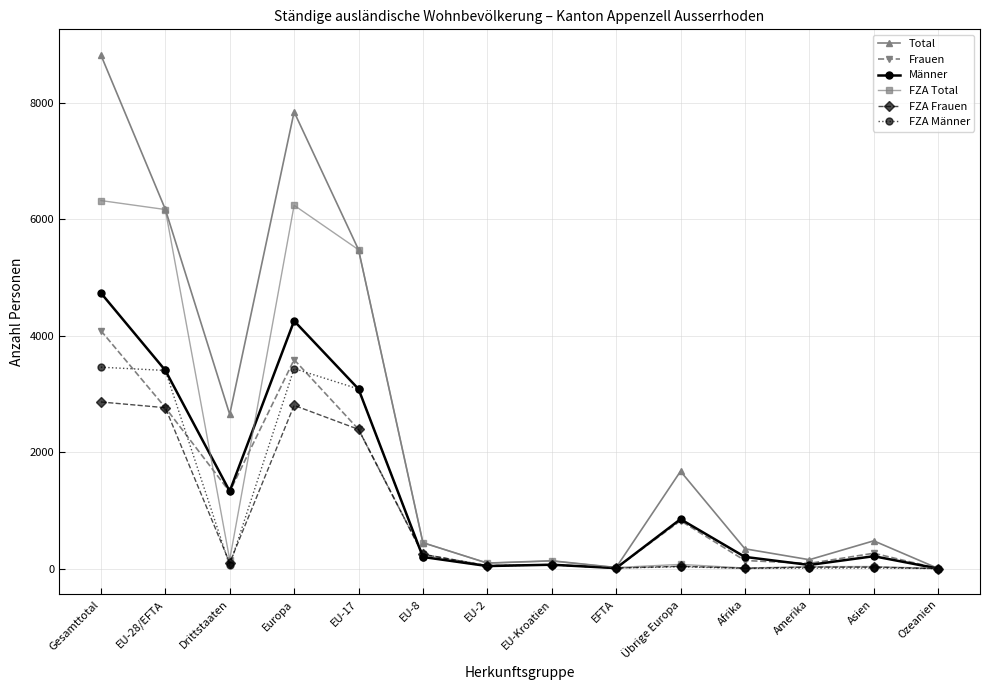

Which series has the largest range (max minus min)?

Total